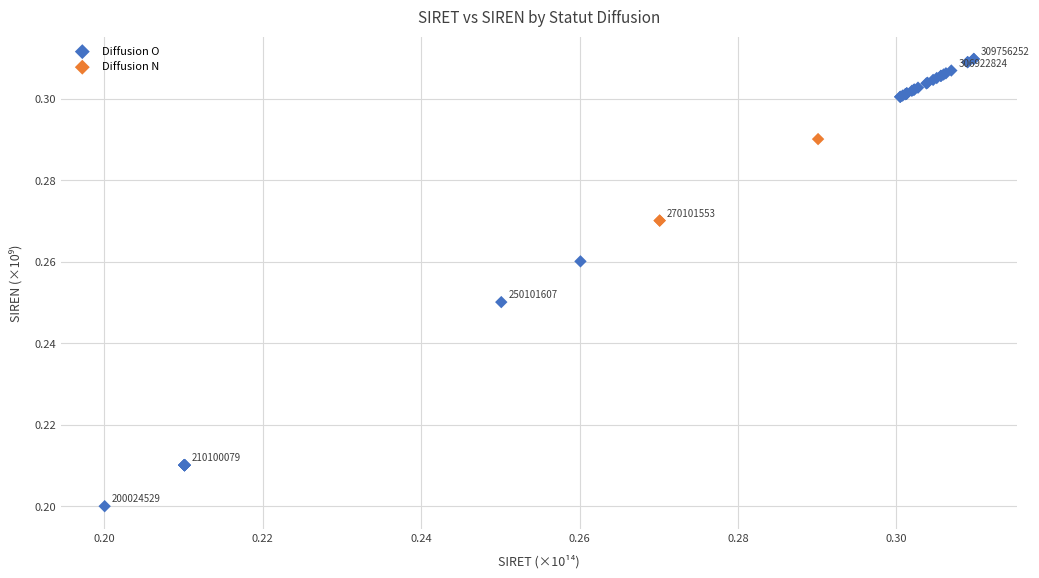

Which series reaches the maximum Y coordinate?

Diffusion O